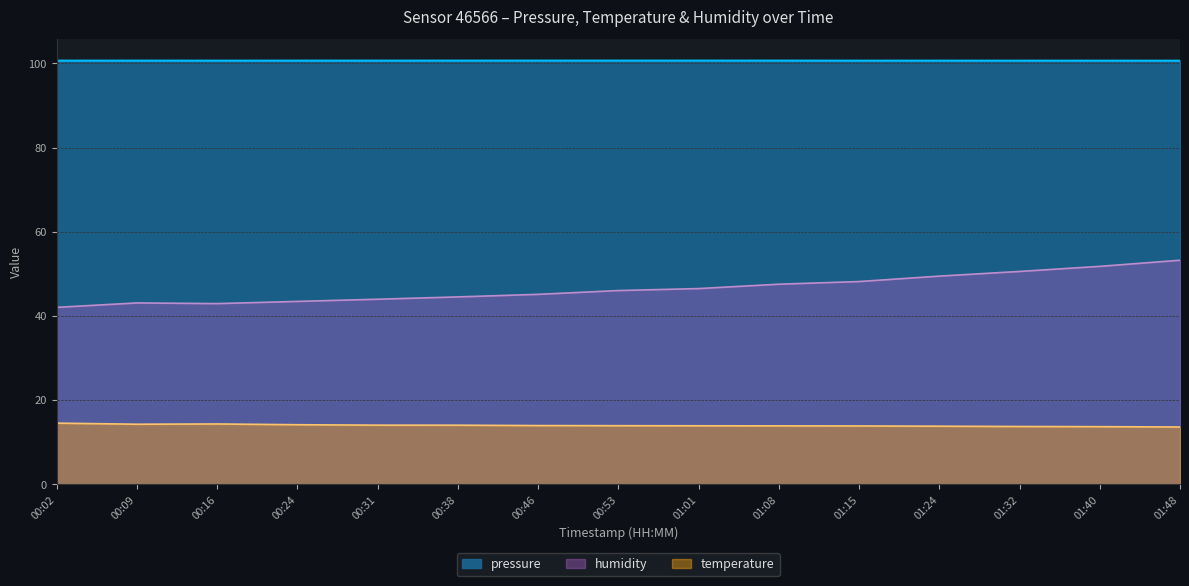

True or false: temperature has more than 2 points higher than both neighbors.

False